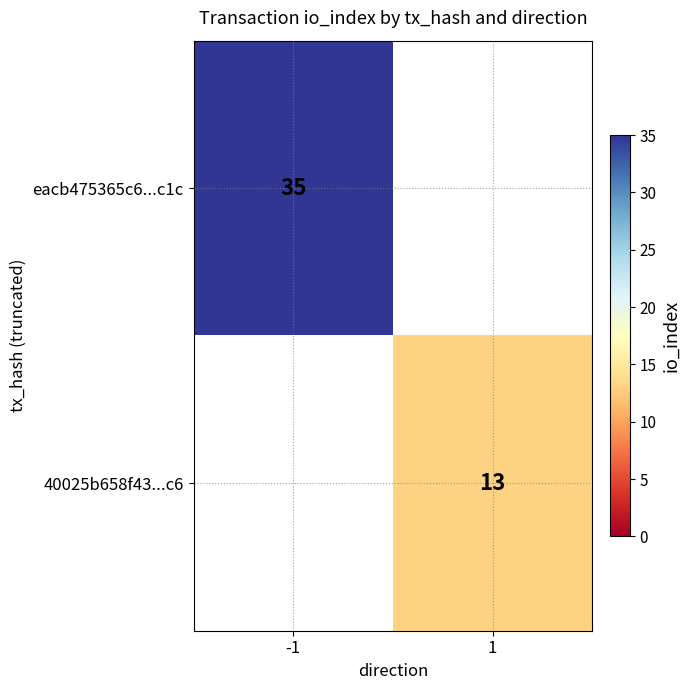

How many distinct data groups are displayed?

2